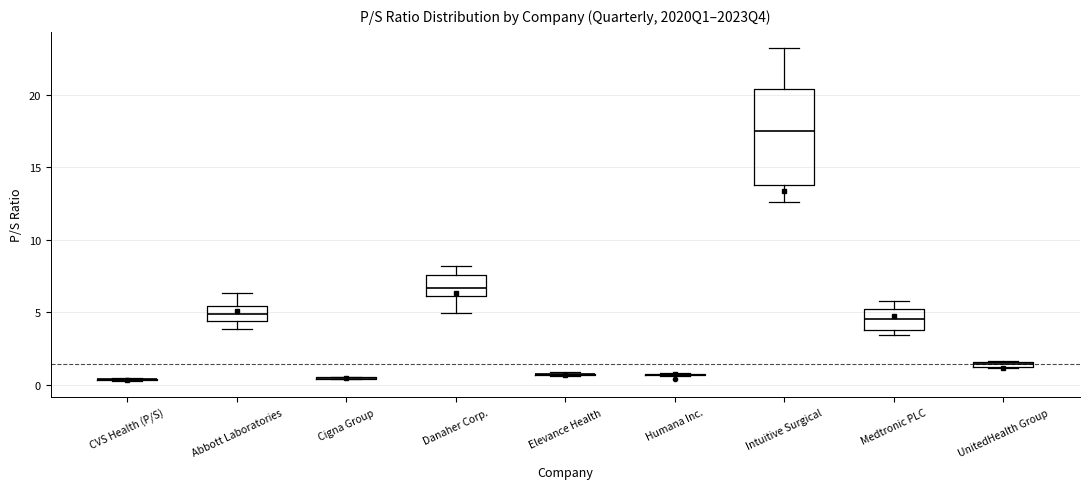

Where is the upper edge of the box for UnitedHealth Group on the y-axis? The values are not printed on the chart, so give them approximately, as read against the axis.

1.5